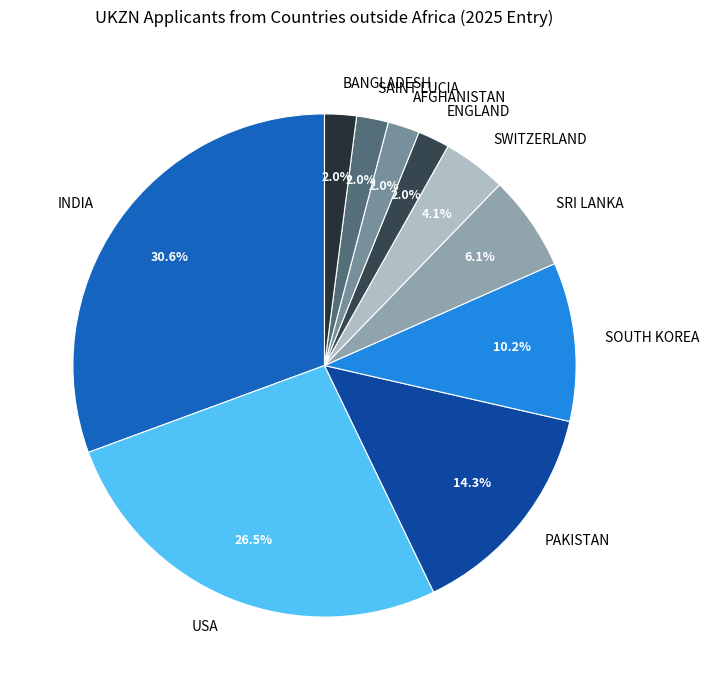

To the nearest percent, what portion does SRI LANKA represent?

6%